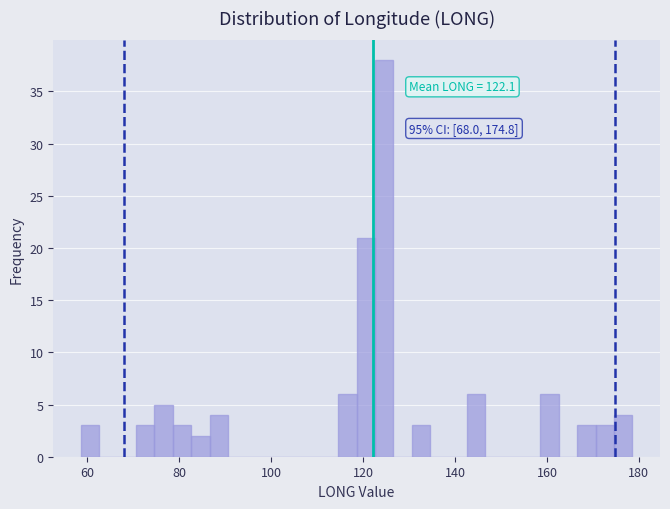

Around what value on the x-axis is the tallest bar? Give the approximate position of its centre, as read against the axis.

124